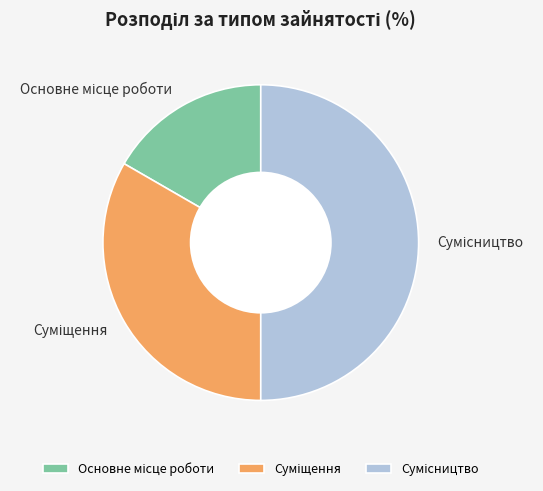

How many segments does this pie chart have?

3